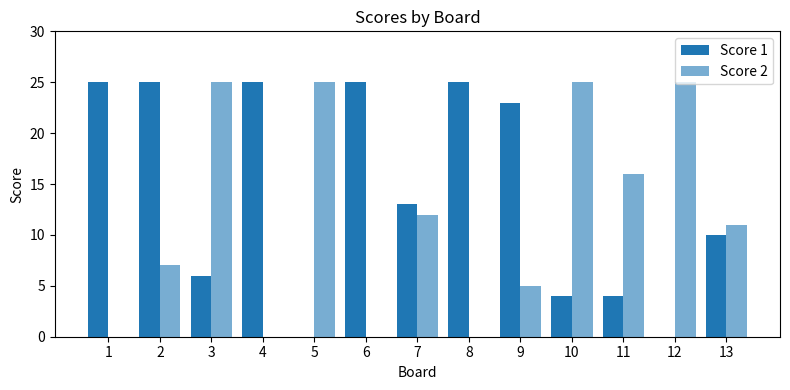

Which category has the highest value in the Score 1 series?

1